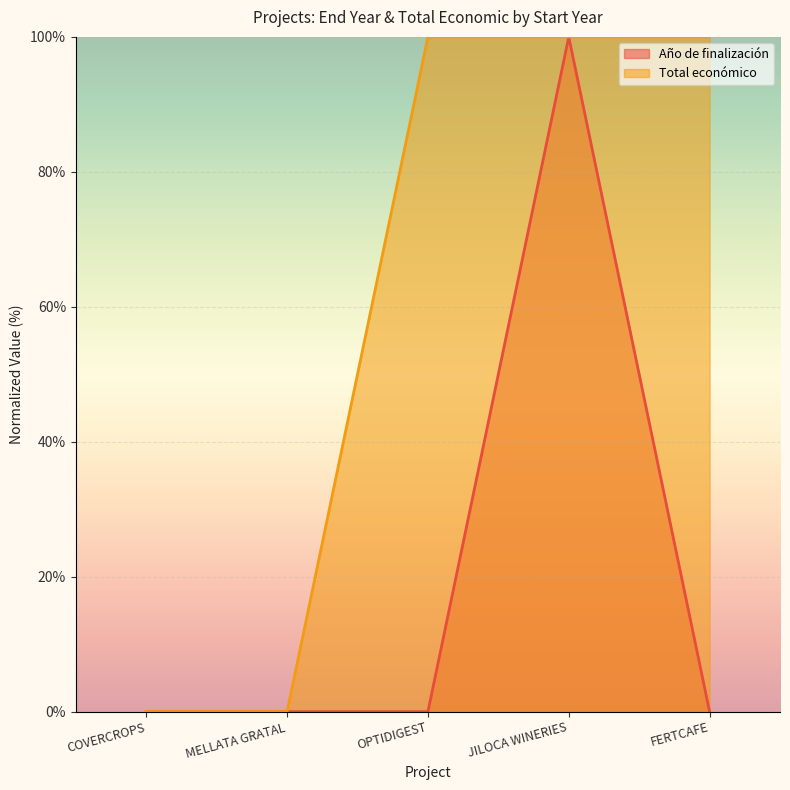

True or false: Año de finalización and Total económico intersect in this chart.

False